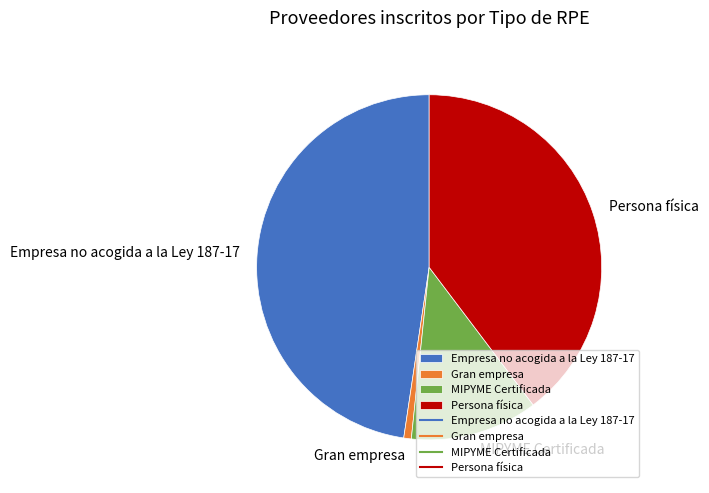

Rank the categories by value from lowest to highest.

Gran empresa, MIPYME Certificada, Persona física, Empresa no acogida a la Ley 187-17